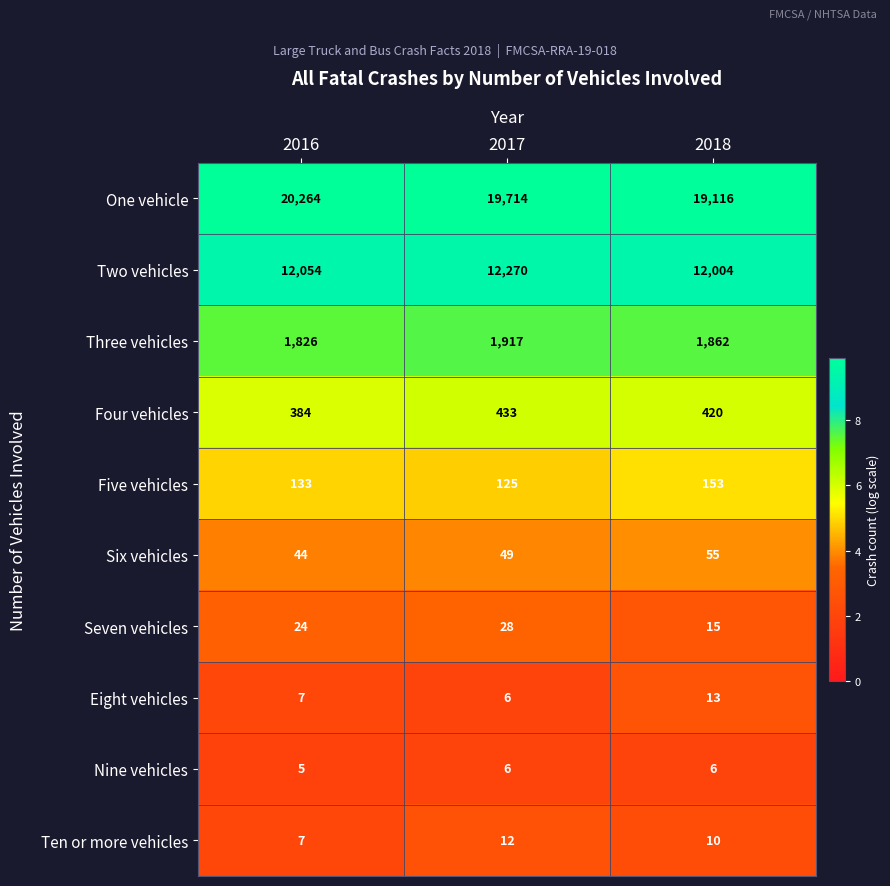

Reading left to right, what are all the values shown in this chart?

One vehicle: 2016=20264	2017=19714	2018=19116
Two vehicles: 2016=12054	2017=12270	2018=12004
Three vehicles: 2016=1826	2017=1917	2018=1862
Four vehicles: 2016=384	2017=433	2018=420
Five vehicles: 2016=133	2017=125	2018=153
Six vehicles: 2016=44	2017=49	2018=55
Seven vehicles: 2016=24	2017=28	2018=15
Eight vehicles: 2016=7	2017=6	2018=13
Nine vehicles: 2016=5	2017=6	2018=6
Ten or more vehicles: 2016=7	2017=12	2018=10